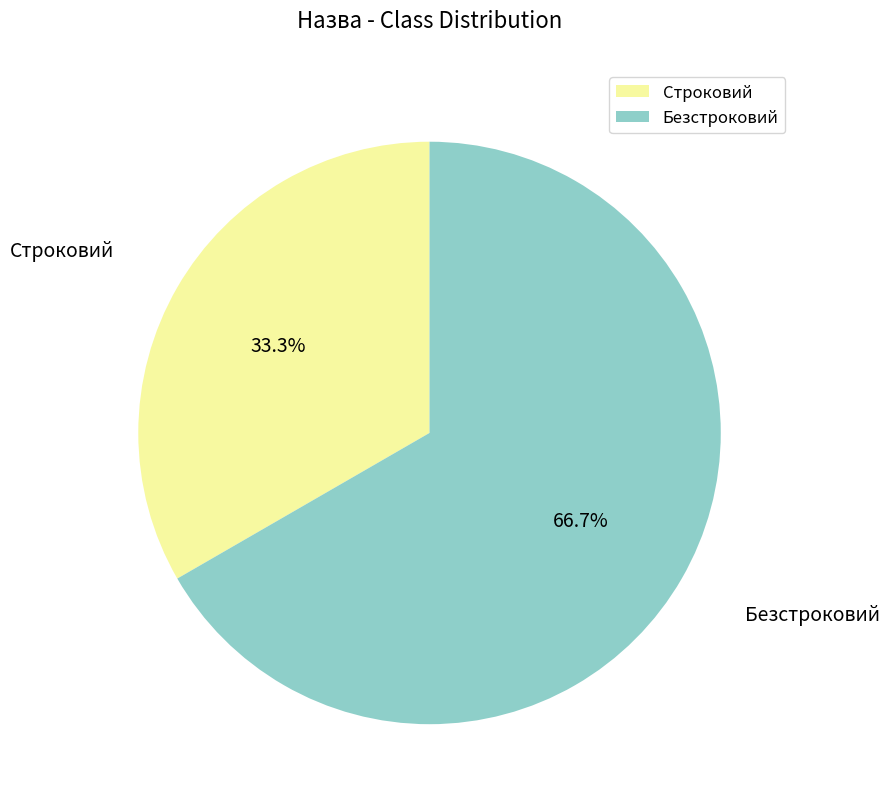

Is it true that Безстроковий is 67% of the pie?

True